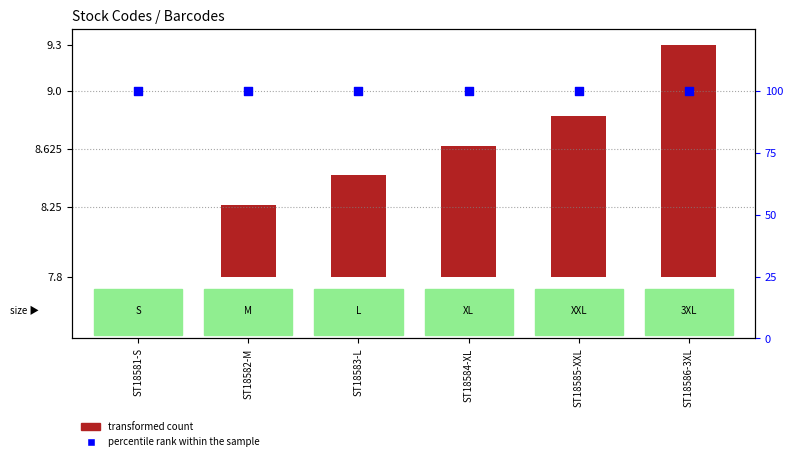

Which series contains the lowest Y value?

transformed count